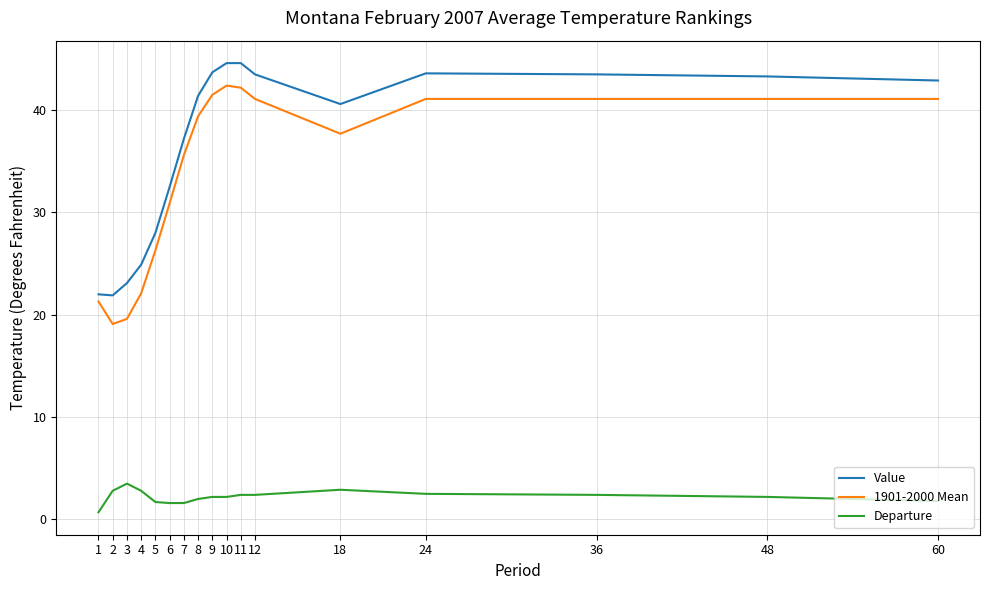

Rank the series at 9 from highest to lowest value.

Value, 1901-2000 Mean, Departure